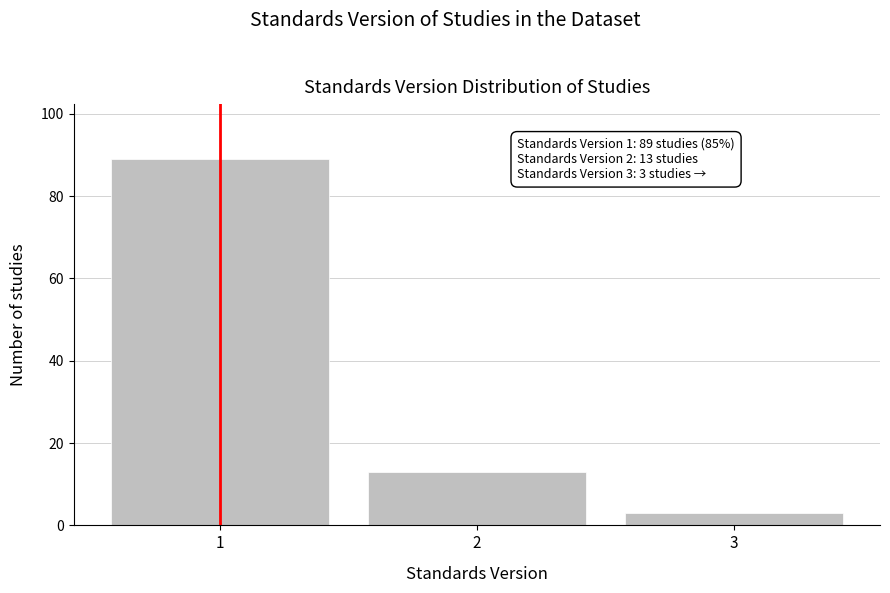

Reading left to right, transcribe all the data shown in this chart.

89	13	3